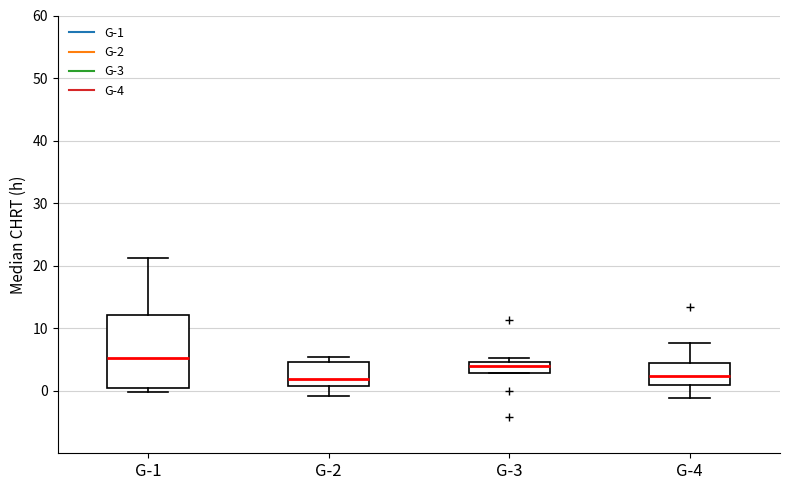

Which box's median line is the highest?

G-1